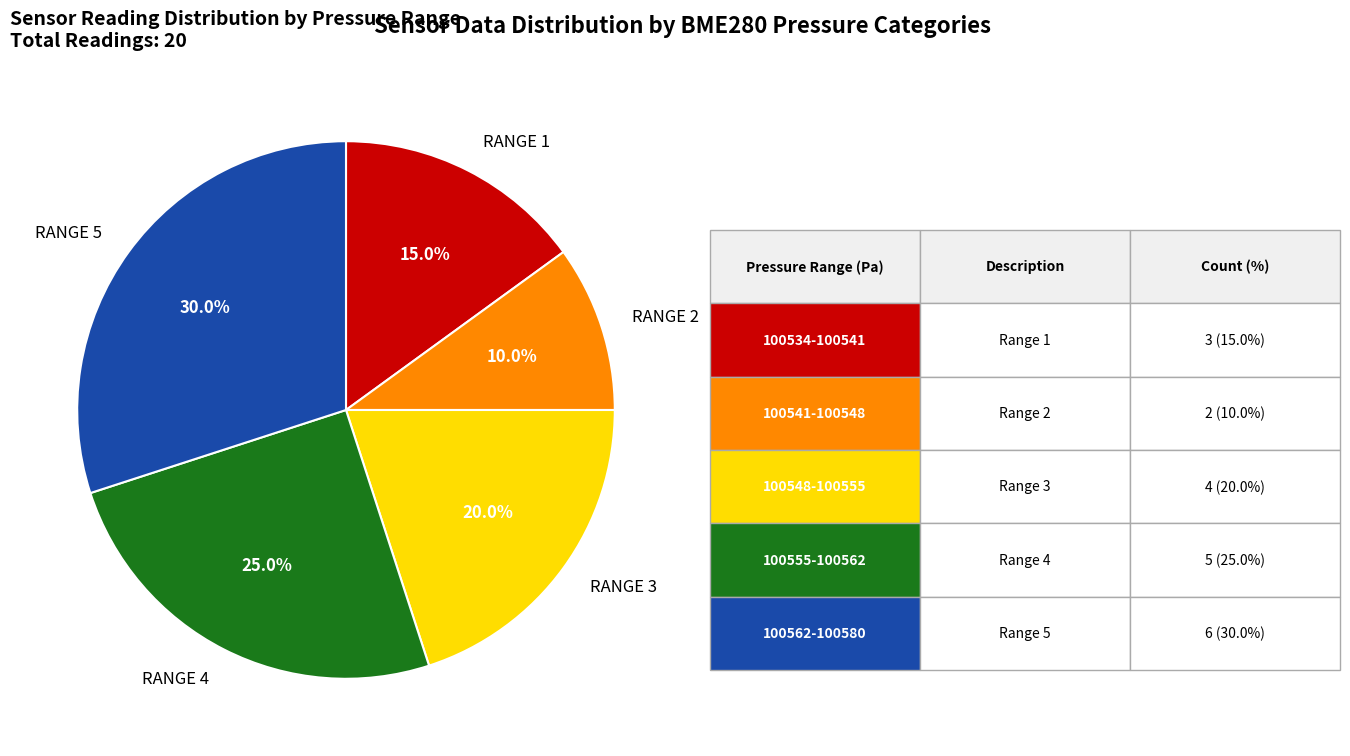

Is there any slice that represents more than half of the pie?

No